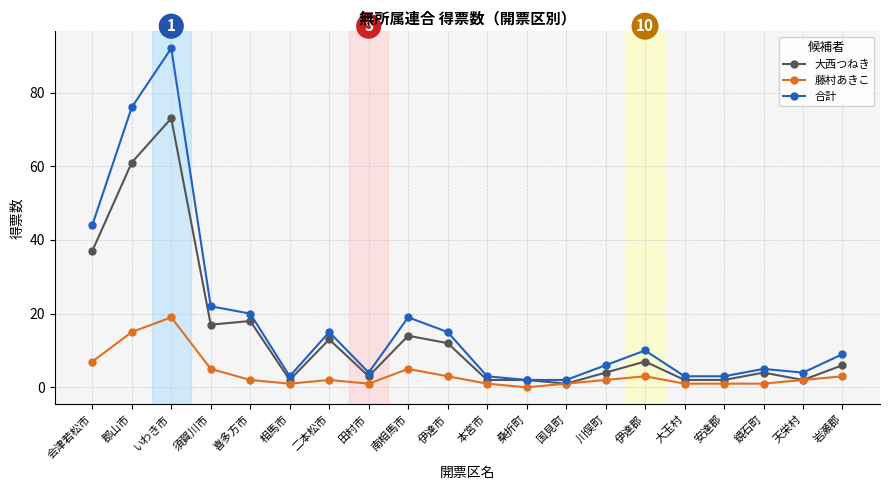

True or false: 藤村あきこ and 合計 intersect in this chart.

False